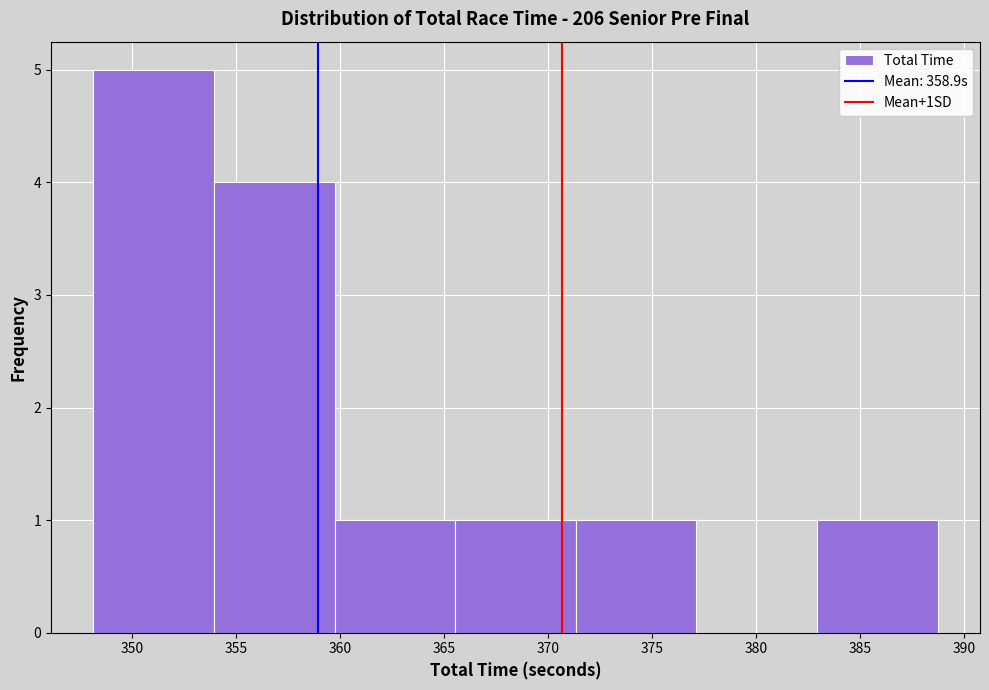

Reading left to right, list every bar in this chart as the range it spans on the x-axis followed by its height. Neither the bar edges nor the heights are printed on the chart, so give them approximately, as read against the axes.

348.0 to 354.0: 5
354.0 to 359.5: 4
359.5 to 365.5: 1
365.5 to 371.5: 1
371.5 to 377.0: 1
377.0 to 383.0: 0
383.0 to 389.0: 1